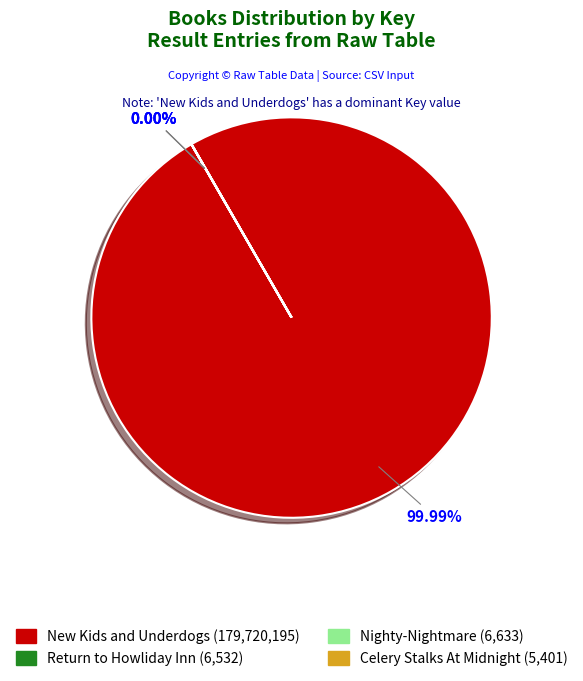

Which slice represents more than half of the pie?

New Kids and Underdogs